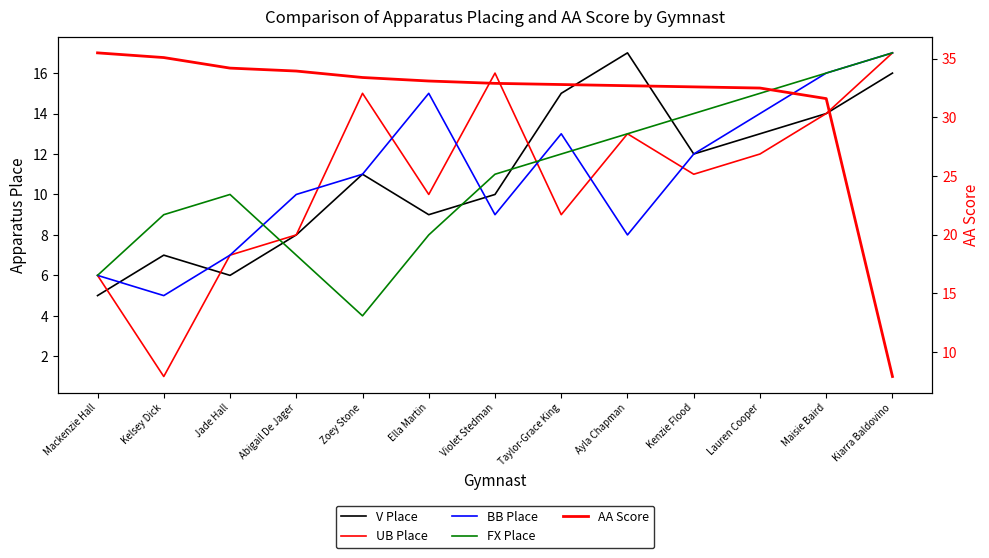

At which label does V Place first exceed 11?

Taylor-Grace King